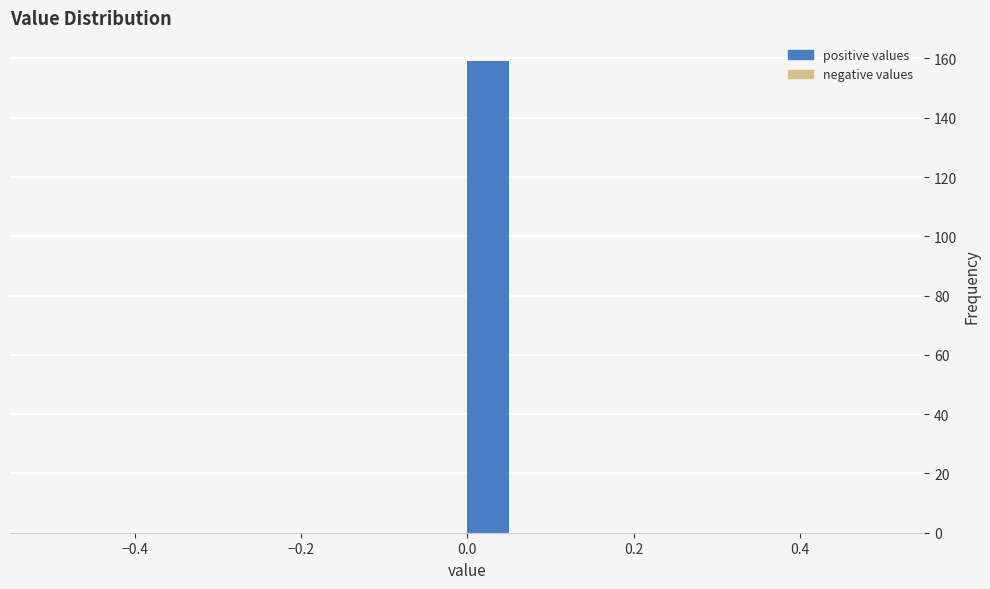

Read against the x-axis, roughly where is the centre of the tallest bar?

0.02